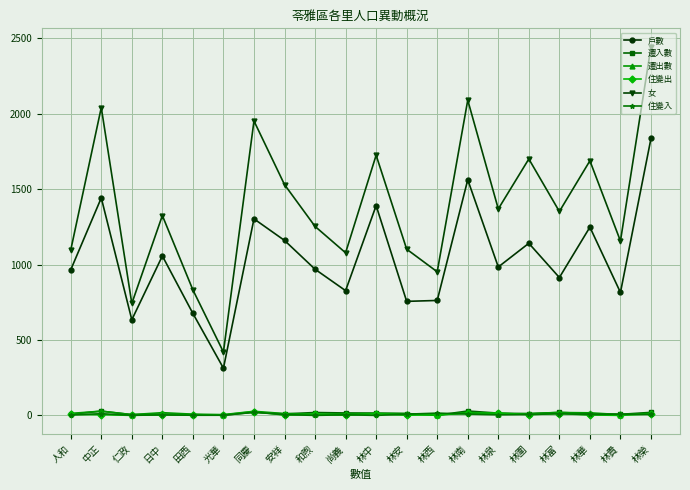

True or false: 戶數 has a value of 756 at 林安.

True